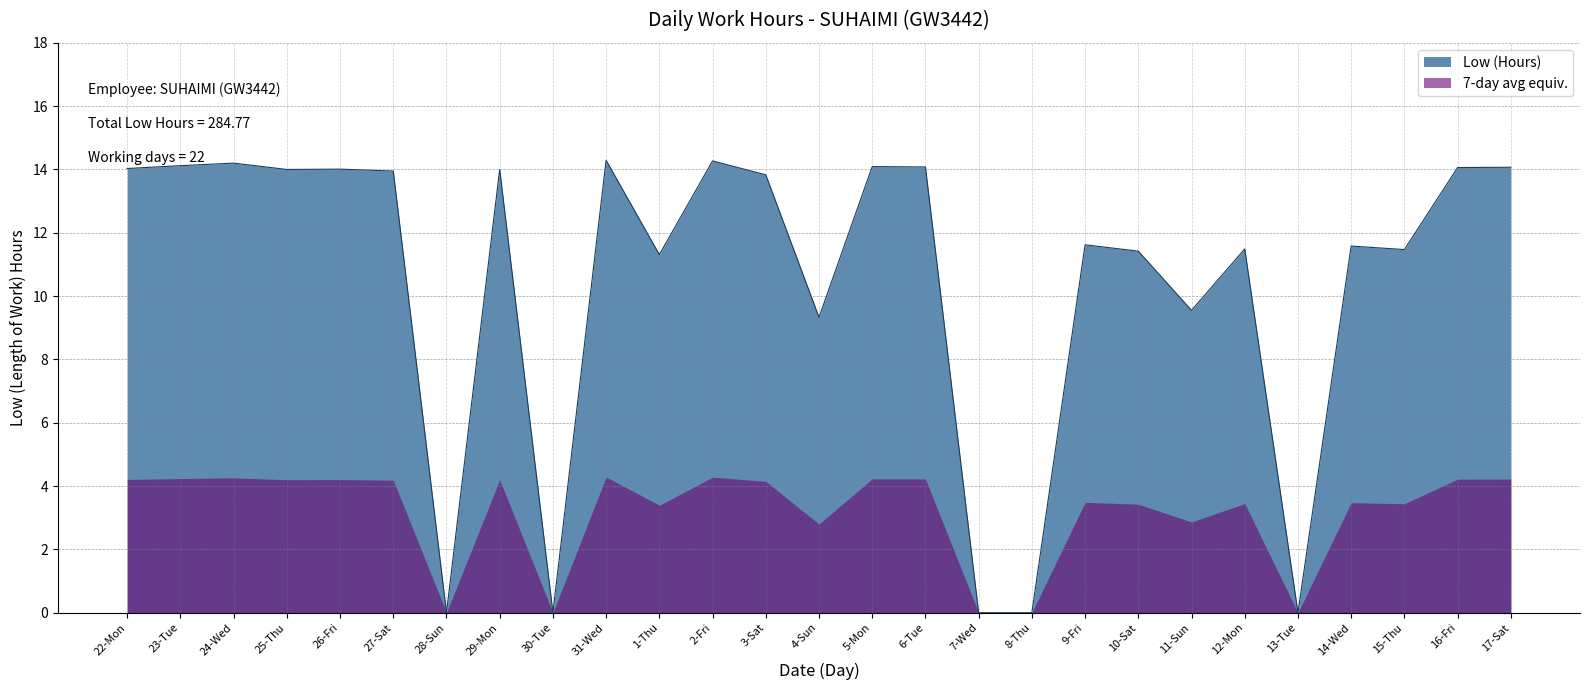

True or false: there are more than 2 points higher than both neighbors.

True